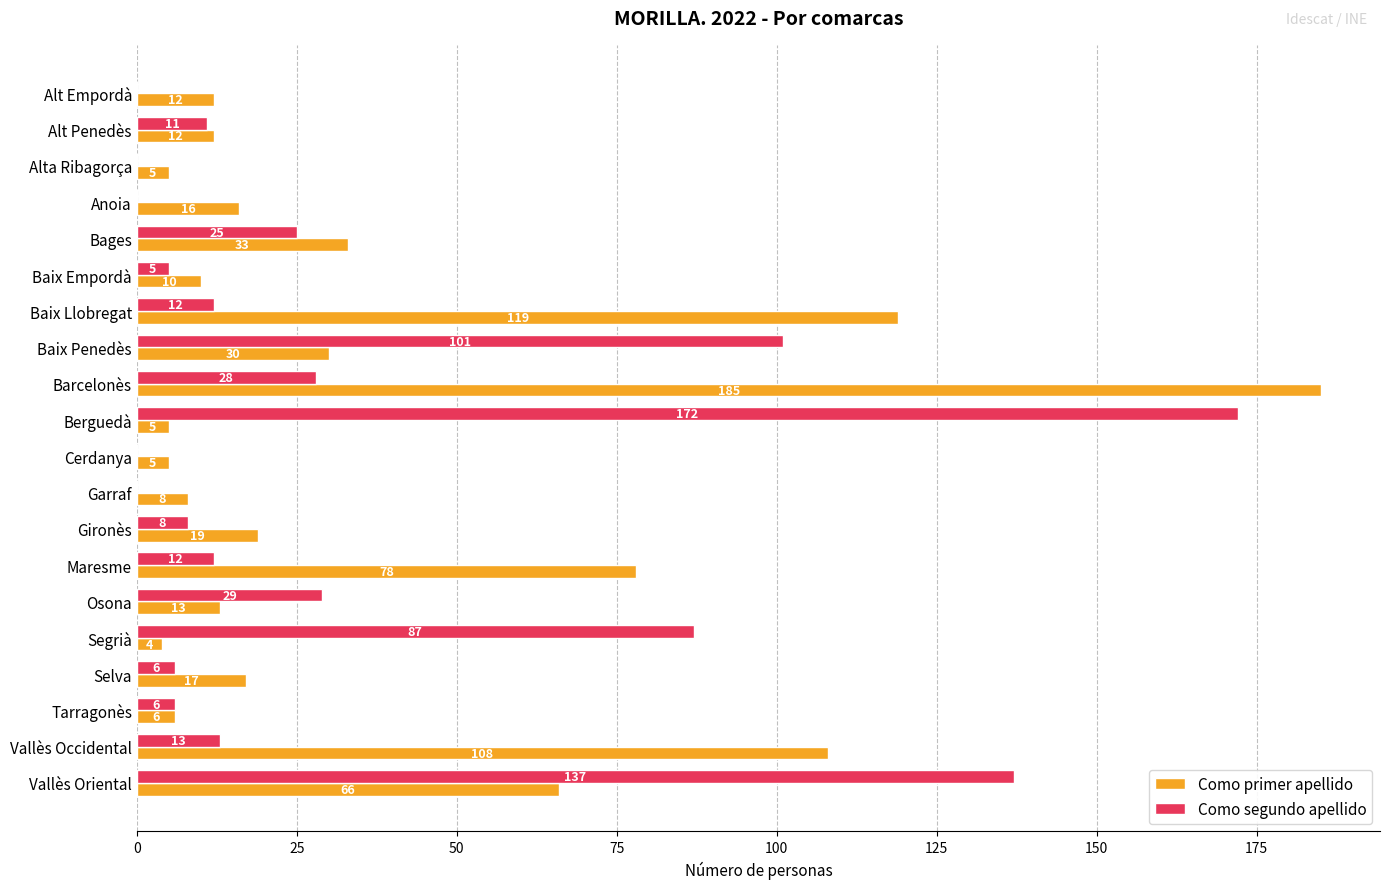

Which series has the widest spread of values?

Como primer apellido